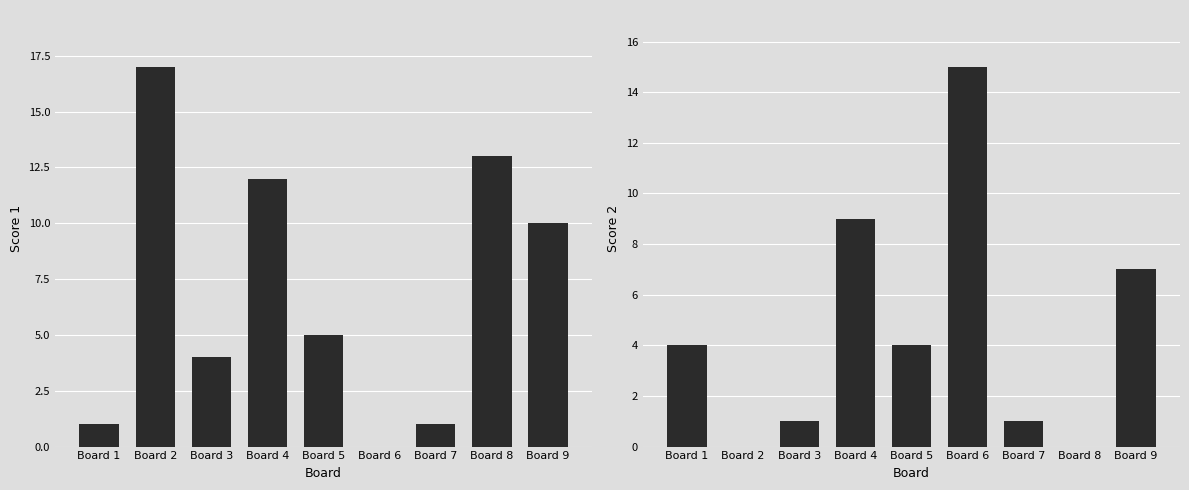

Between Board 5 and Board 9, which is larger?

Board 9